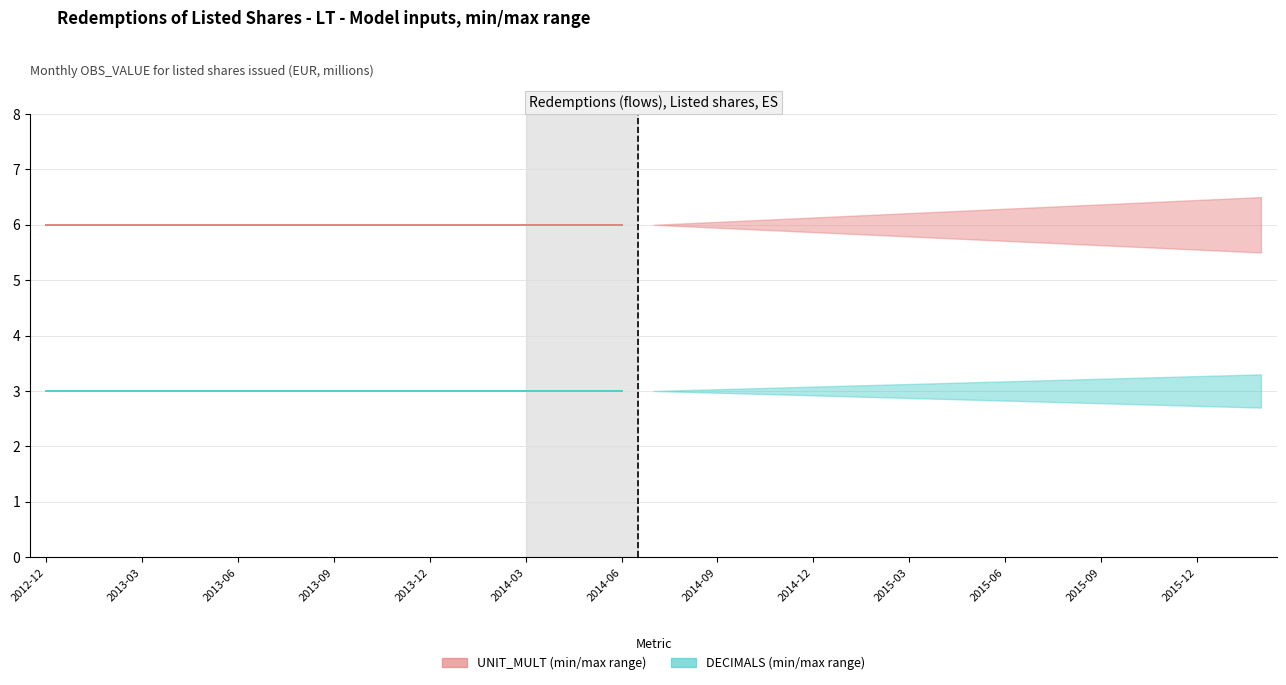

At 16, list the series in order from largest to smallest.

UNIT_MULT (historical), DECIMALS (historical)